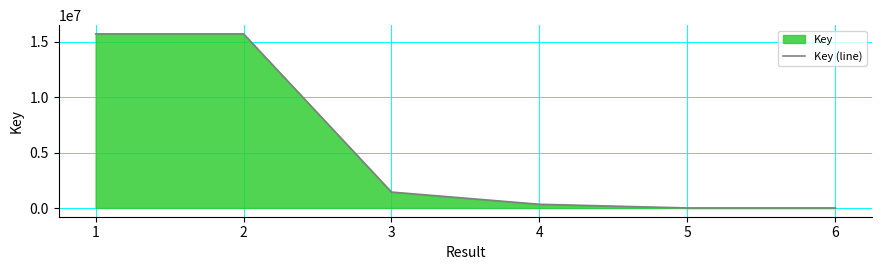

What is the difference between the maximum and minimum values?

15713248